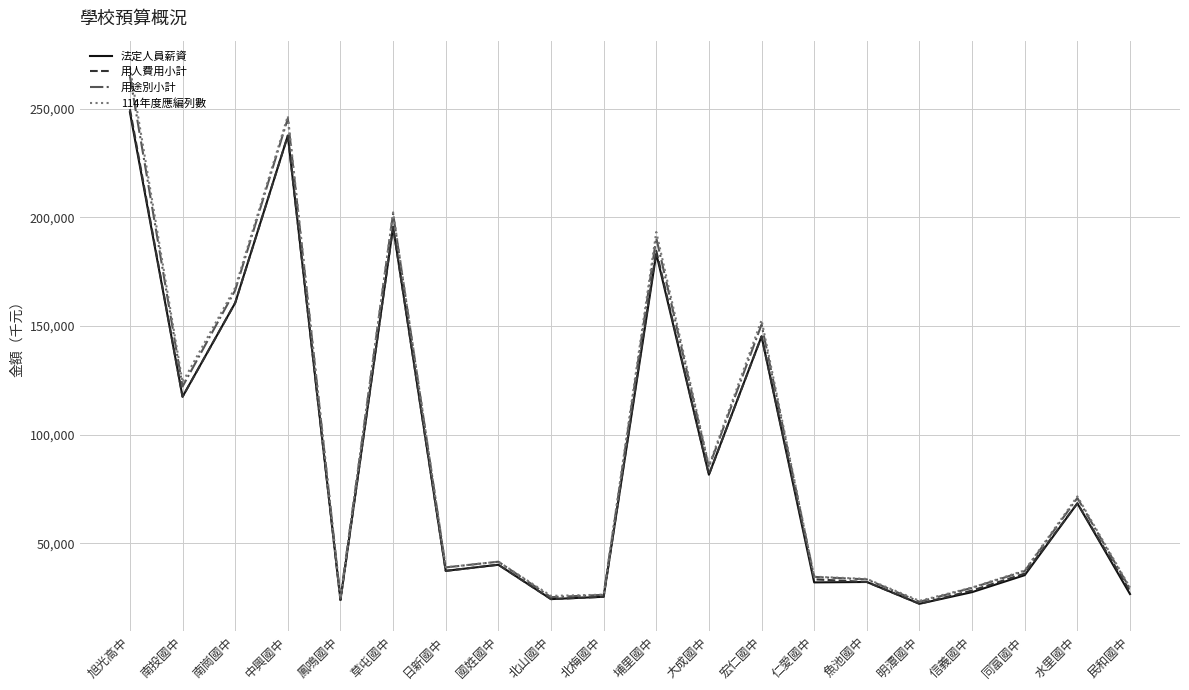

The 用人費用小計 series shows 54273 at 魚池國中. True or false?

False